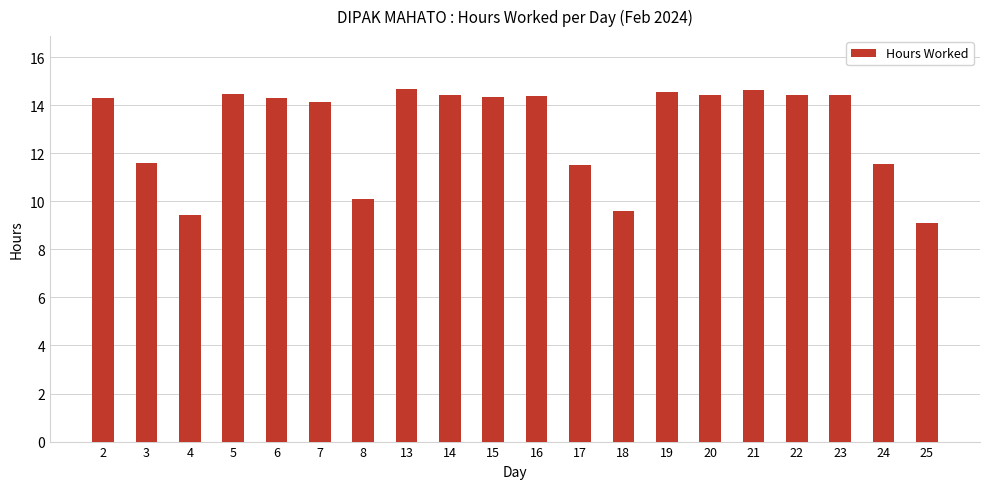

The chart shows a value of 6.8 at 14. True or false?

False